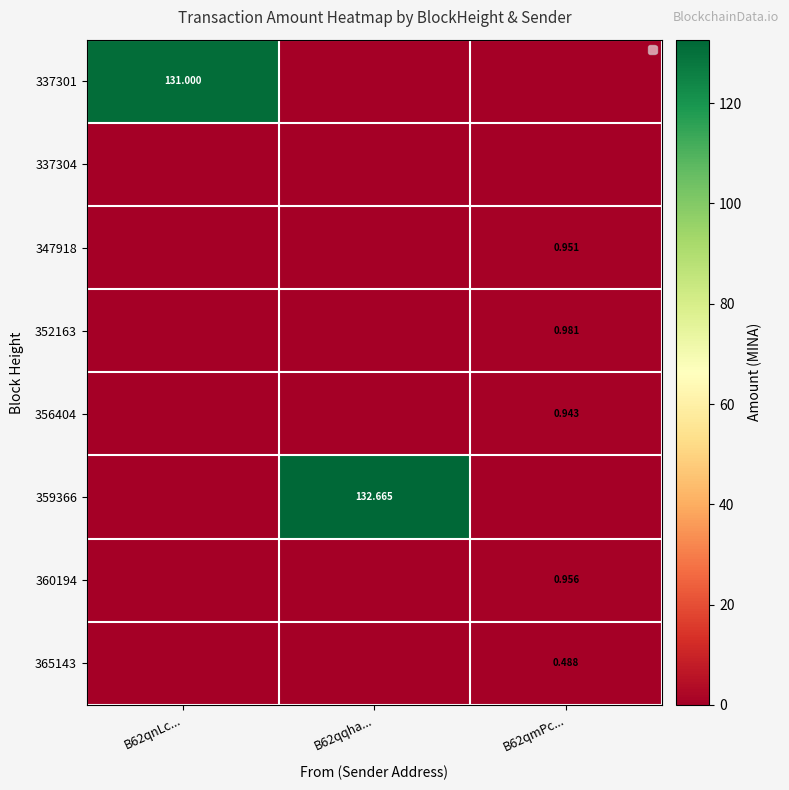

How many values in 356404 are above zero?

1